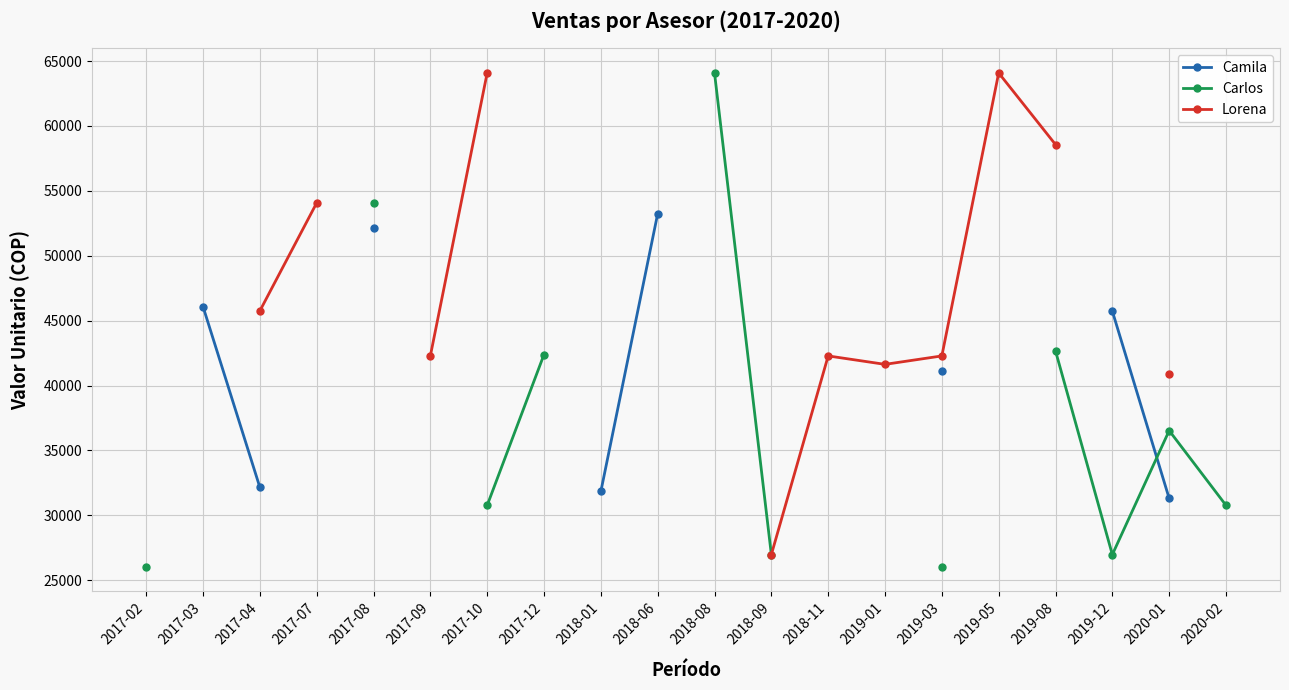

Between 2018-06 and 2018-01, which is larger?

2018-06